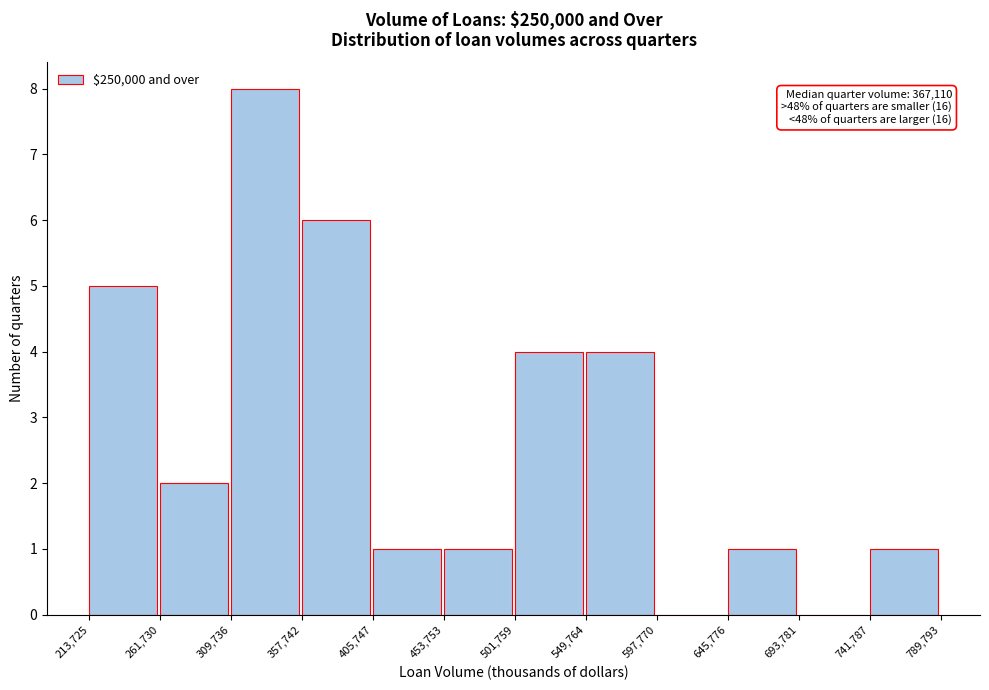

Which range on the x-axis has the tallest bar?

309,736 to 357,742